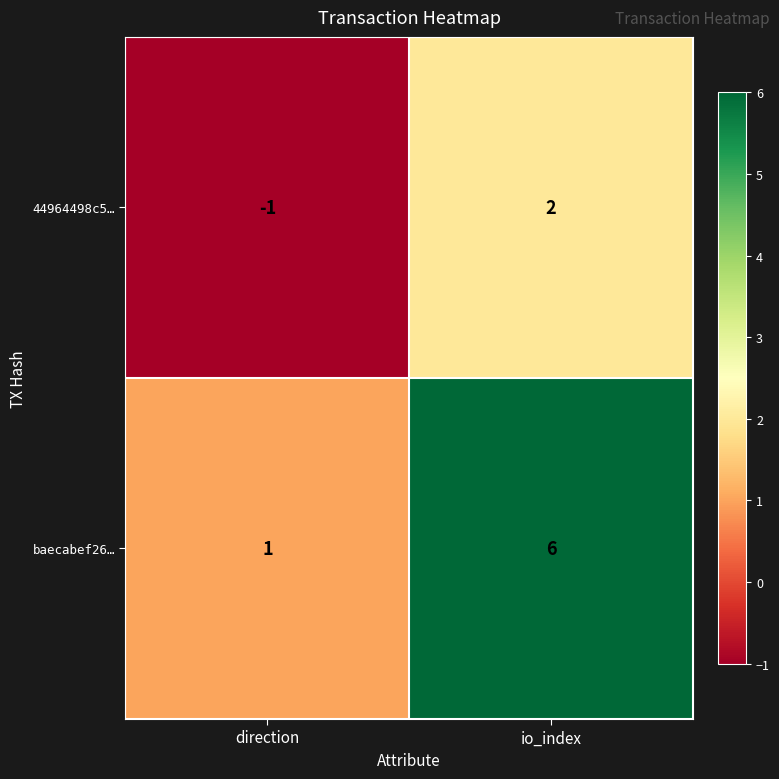

What is the minimum value shown in the chart?

-1